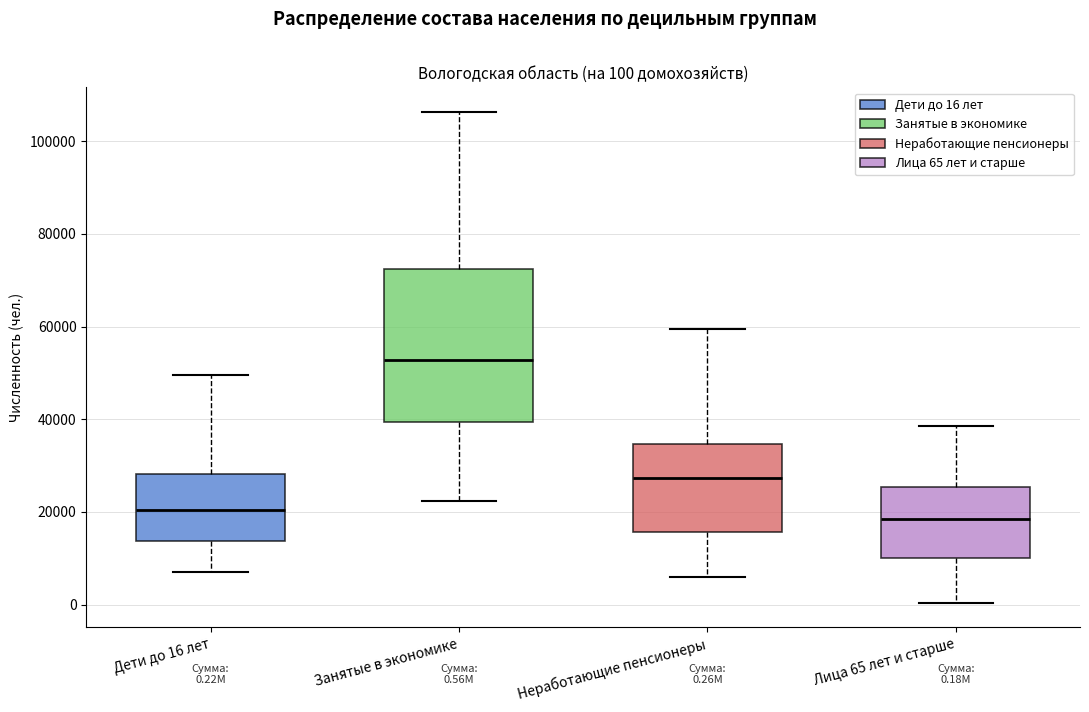

Which box has the lowest median line?

Лица 65 лет и старше